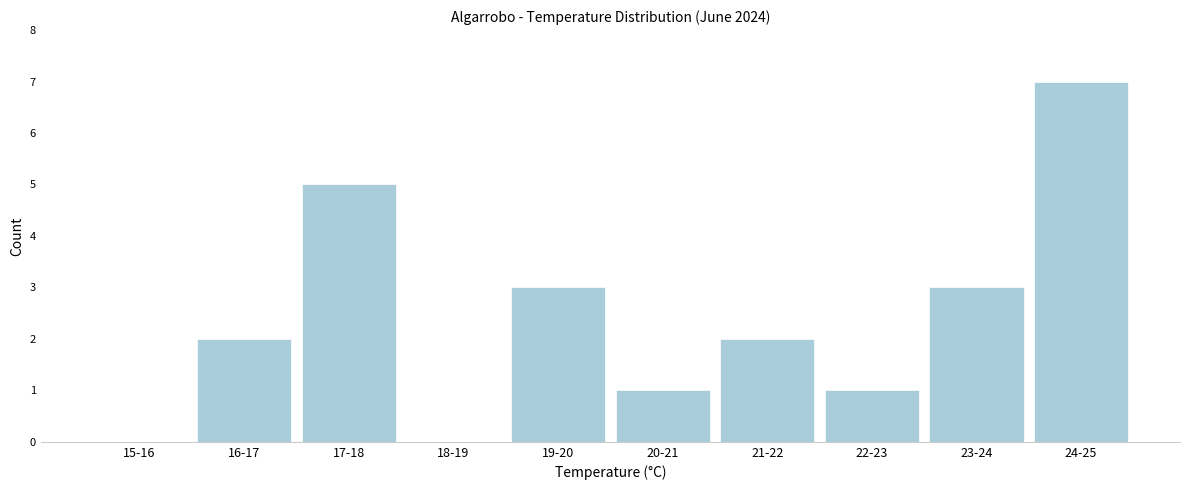

Reading left to right, extract all data points from this chart.

15-16=0	16-17=2	17-18=5	18-19=0	19-20=3	20-21=1	21-22=2	22-23=1	23-24=3	24-25=7